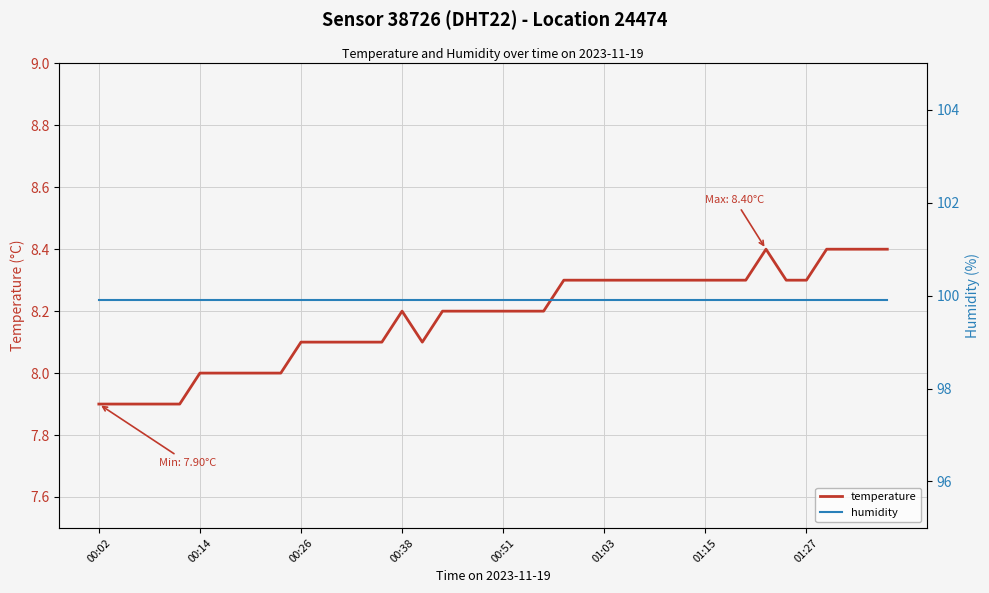

What is the spread (max minus min) of values at 34?

91.6